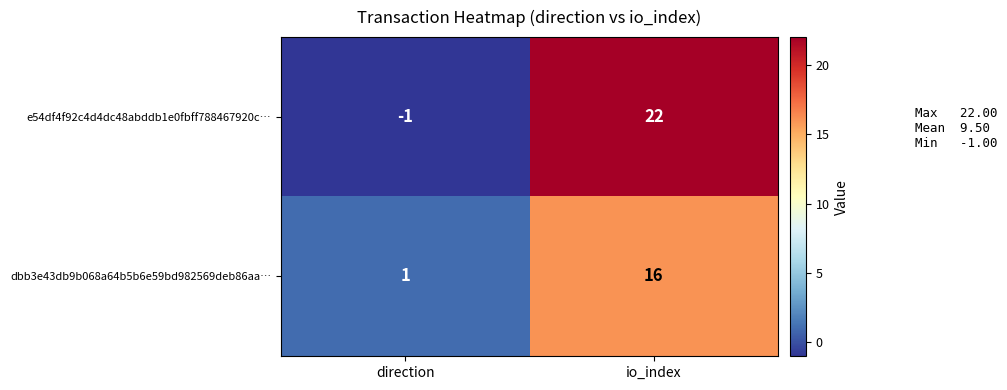

What is the difference between the e54df4f92c4d4dc48abddb1e0fbff788467920c… values at io_index and direction?

23